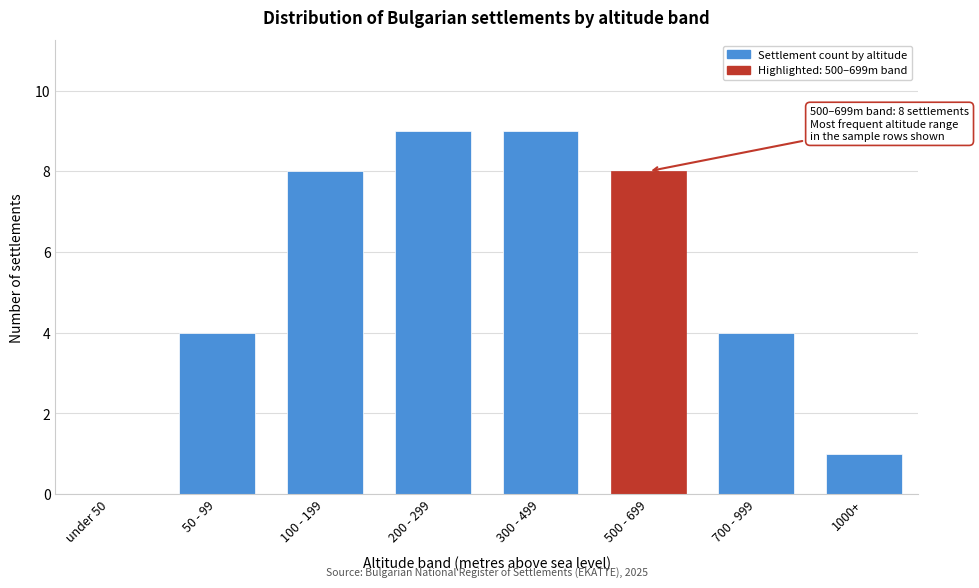

Reading right to left, extract all data points from this chart.

1000+=1	700 - 999=4	500 - 699=8	300 - 499=9	200 - 299=9	100 - 199=8	50 - 99=4	under 50=0